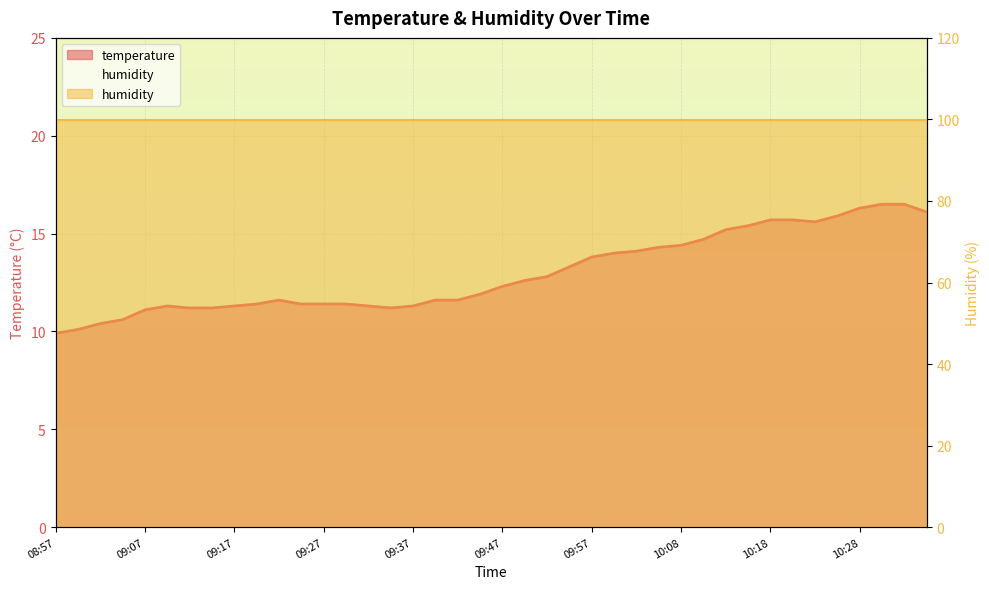

The value at 10:05 is 14.3. True or false?

True